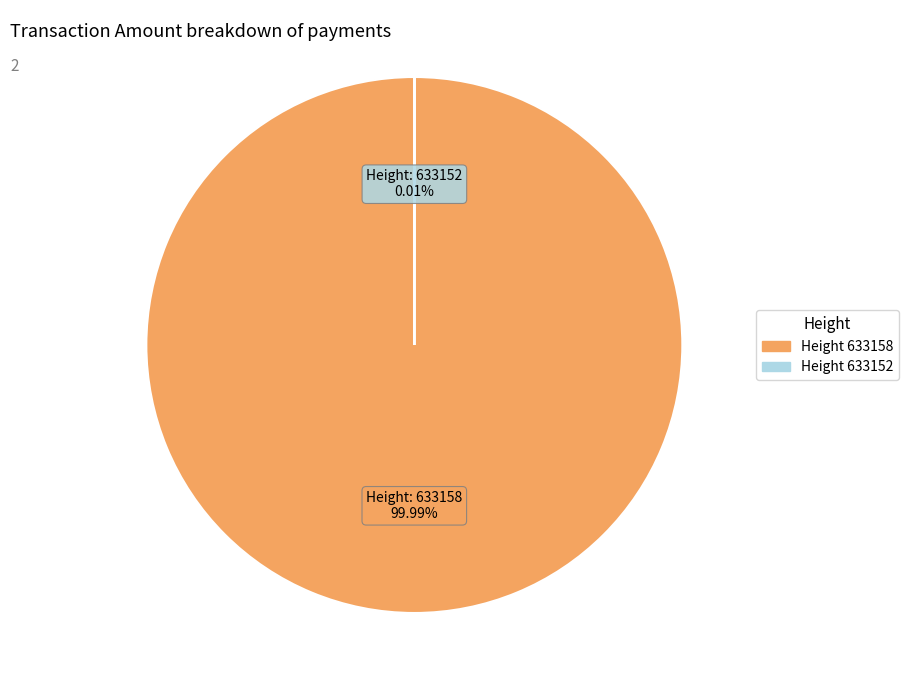

Which slice represents more than half of the pie?

633158